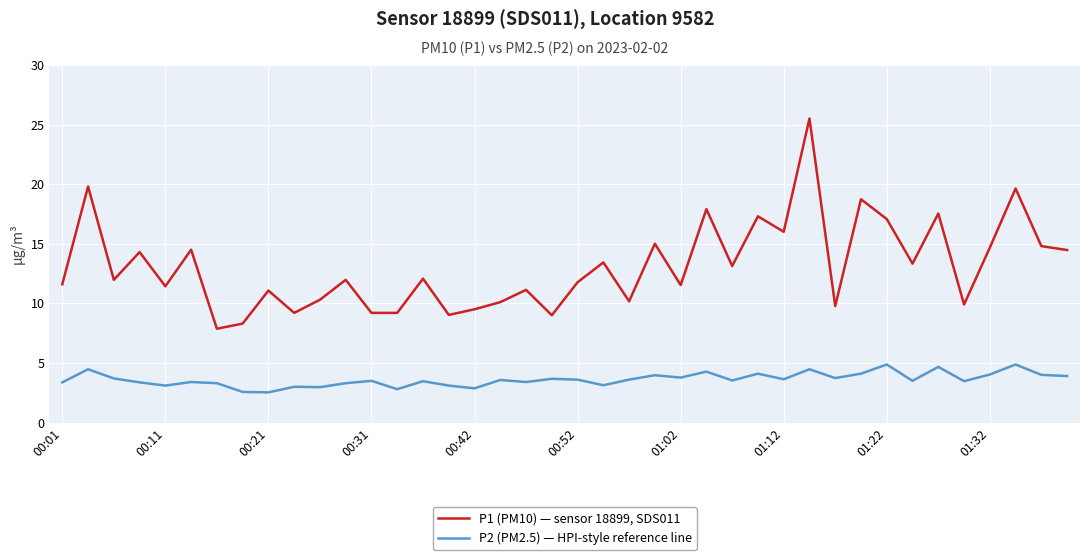

Which series has the largest range (max minus min)?

P1 (PM10) — sensor 18899, SDS011